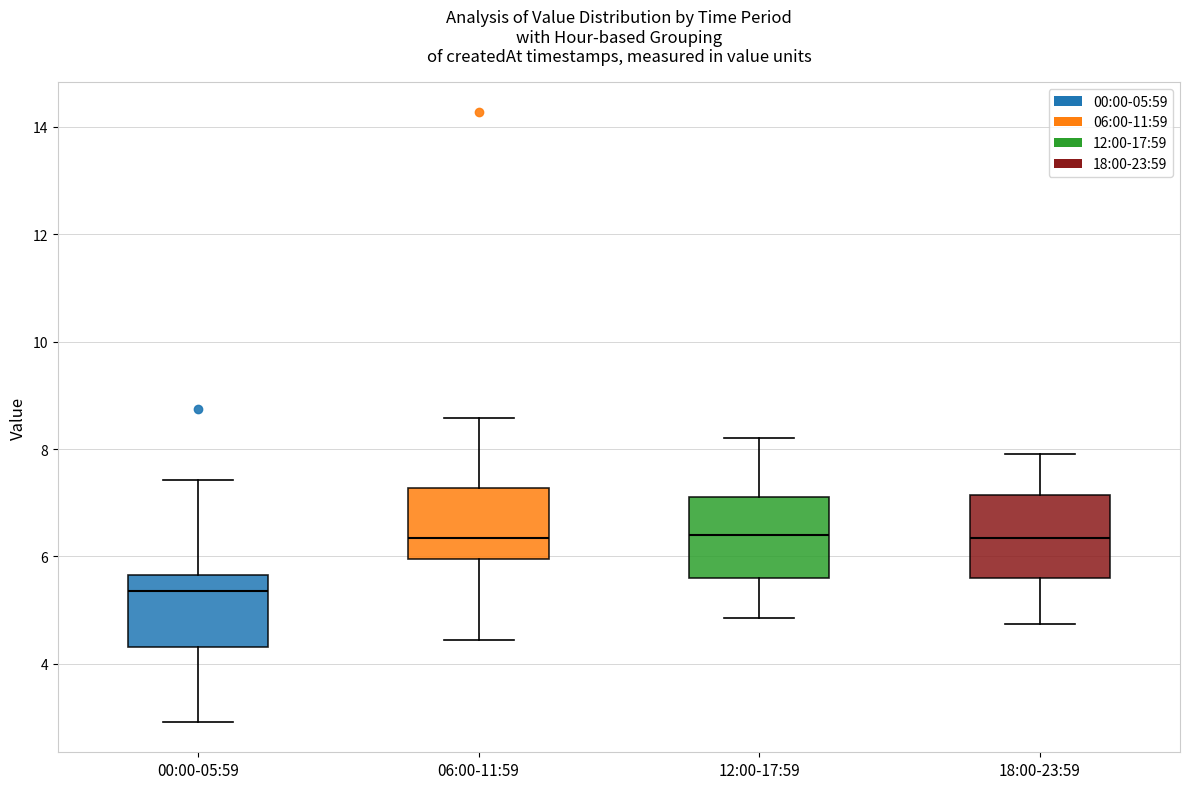

Reading left to right, transcribe this box plot: for each box, give where its median line is, the range the box spans, and where its two whiskers end, as read against the y-axis. The values are not printed on the chart, so give them approximately, as read against the axis.

00:00-05:59: median 5.4, box 4.4 to 5.6, whiskers 3.0 to 7.4
06:00-11:59: median 6.4, box 6.0 to 7.2, whiskers 4.4 to 8.6
12:00-17:59: median 6.4, box 5.6 to 7.2, whiskers 4.8 to 8.2
18:00-23:59: median 6.4, box 5.6 to 7.2, whiskers 4.8 to 8.0